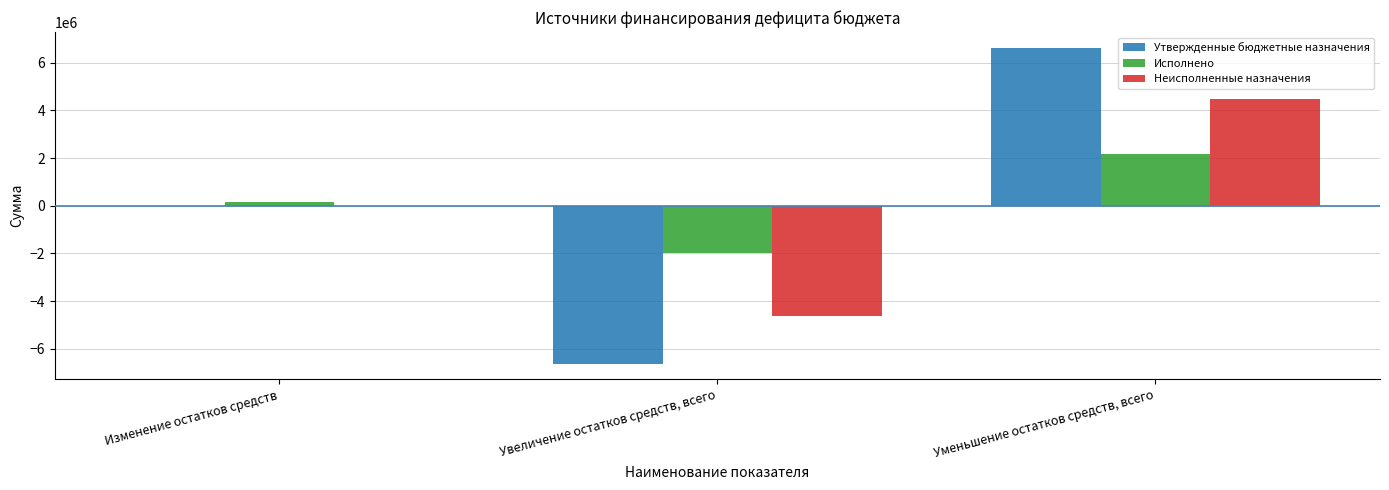

Which series has the largest range (max minus min)?

Утвержденные бюджетные назначения